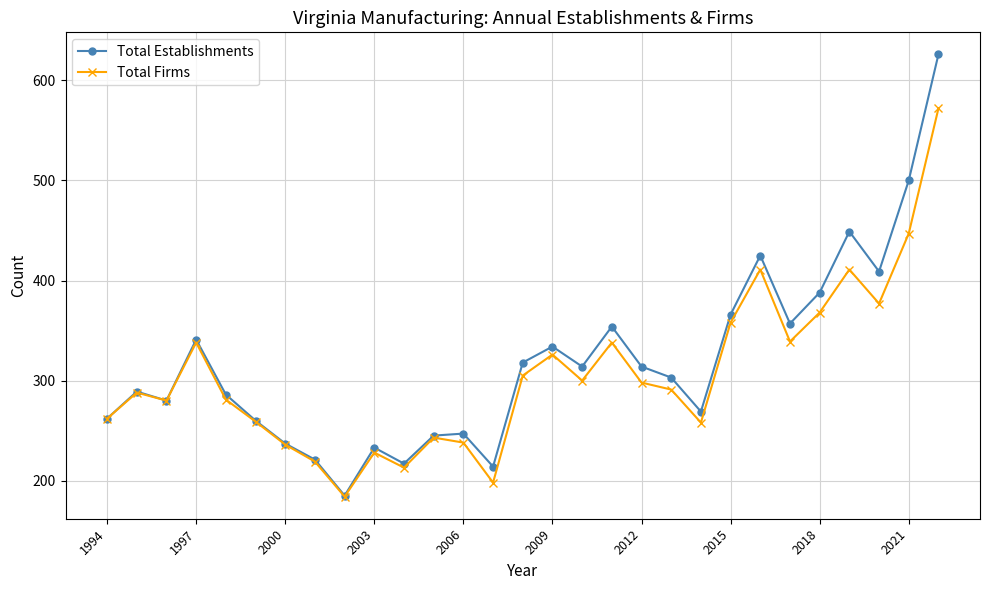

True or false: Total Firms has more than 1 interior local peaks.

True